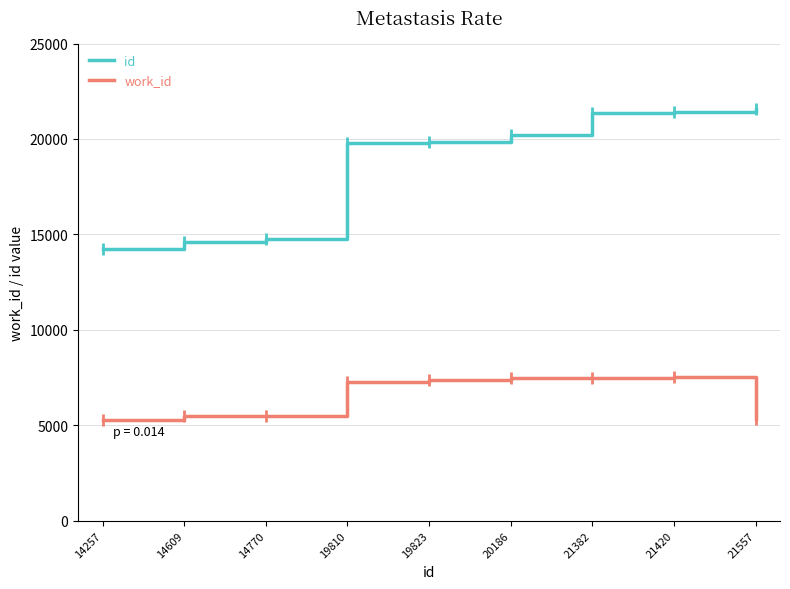

What is the difference between the maximum and minimum values in the id series?

7300